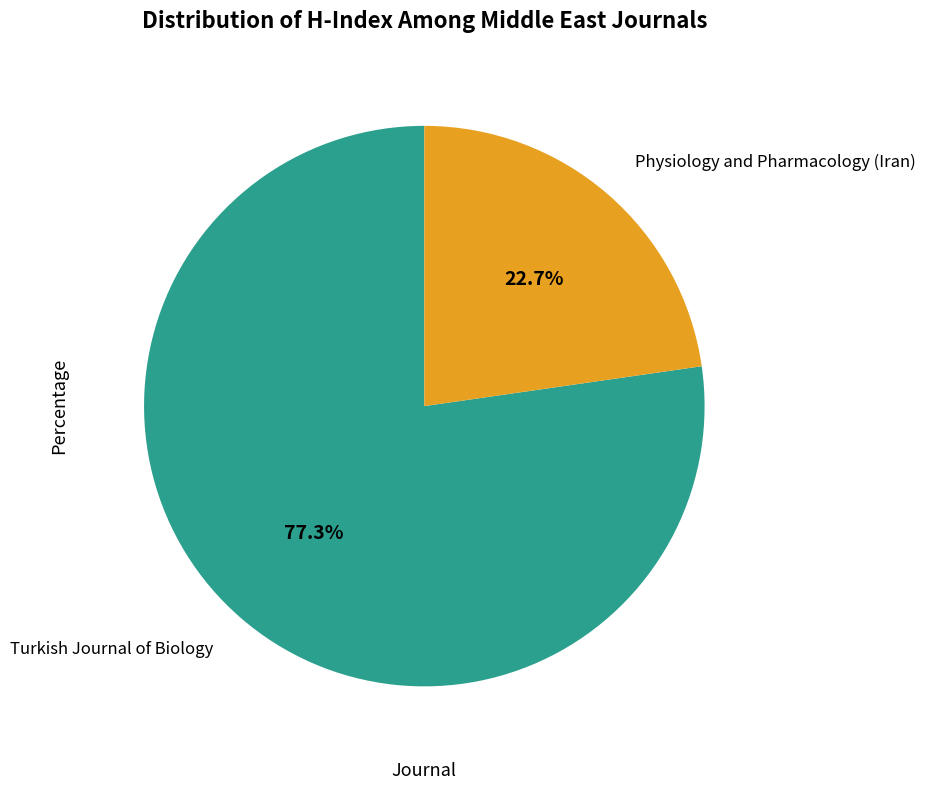

To the nearest percent, what portion does Turkish Journal of Biology represent?

77%